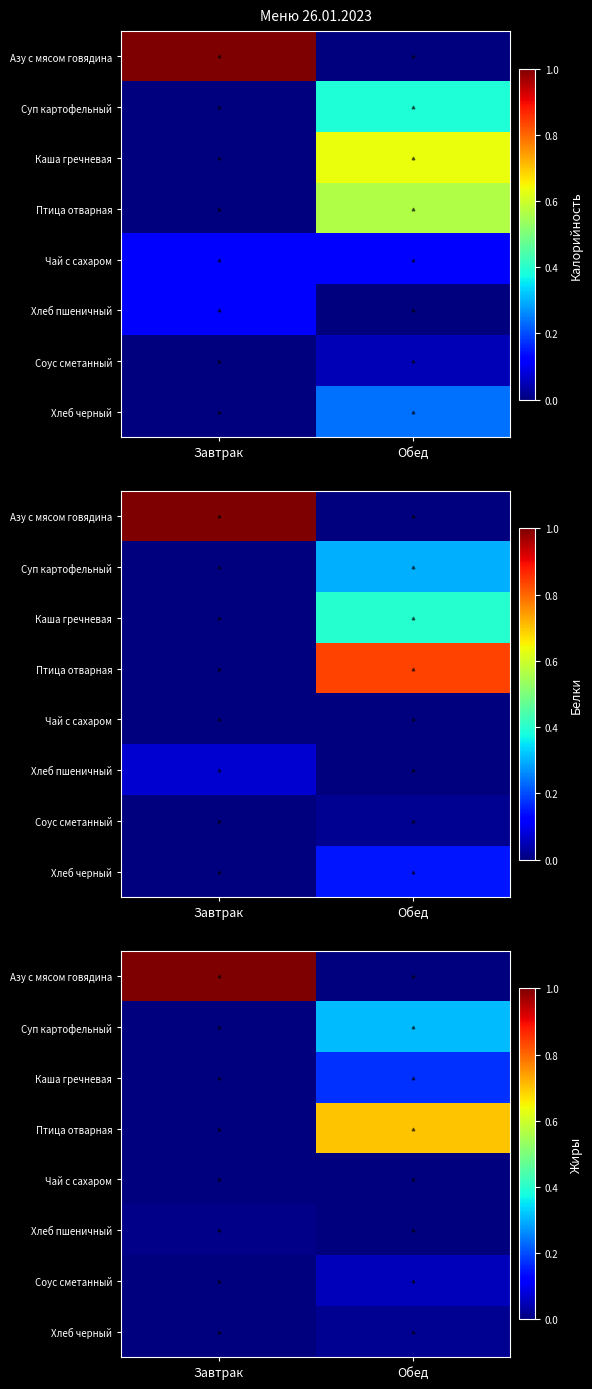

Between Завтрак and Обед, which is larger?

Завтрак